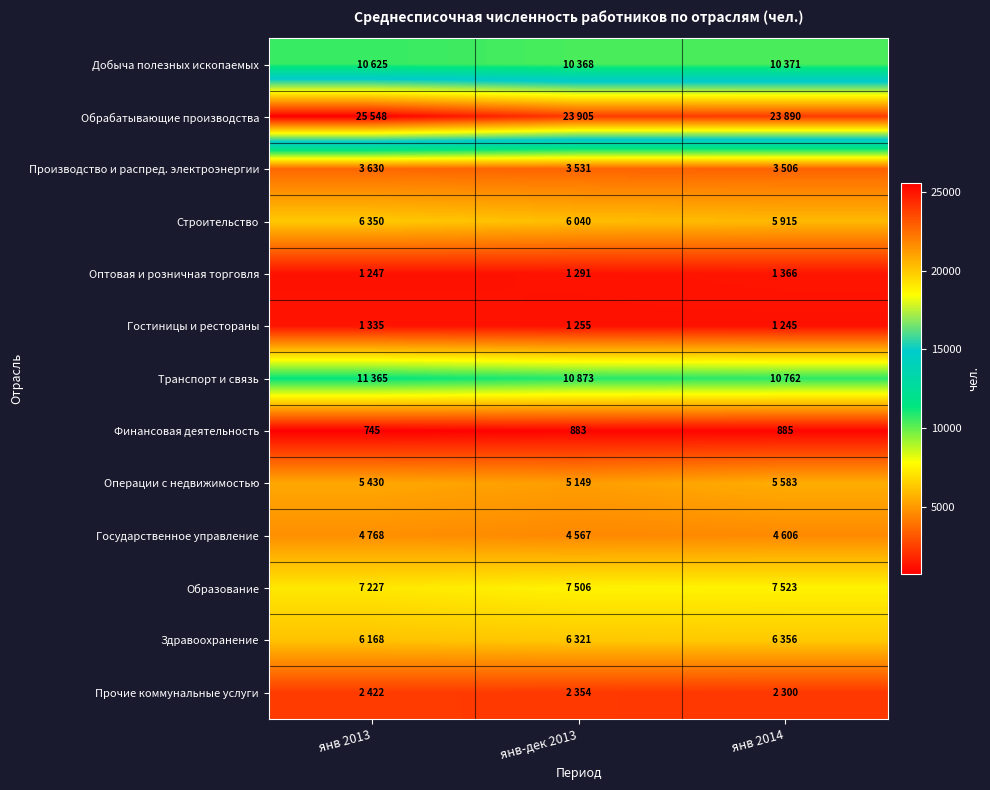

What is the maximum value for Финансовая деятельность?

885